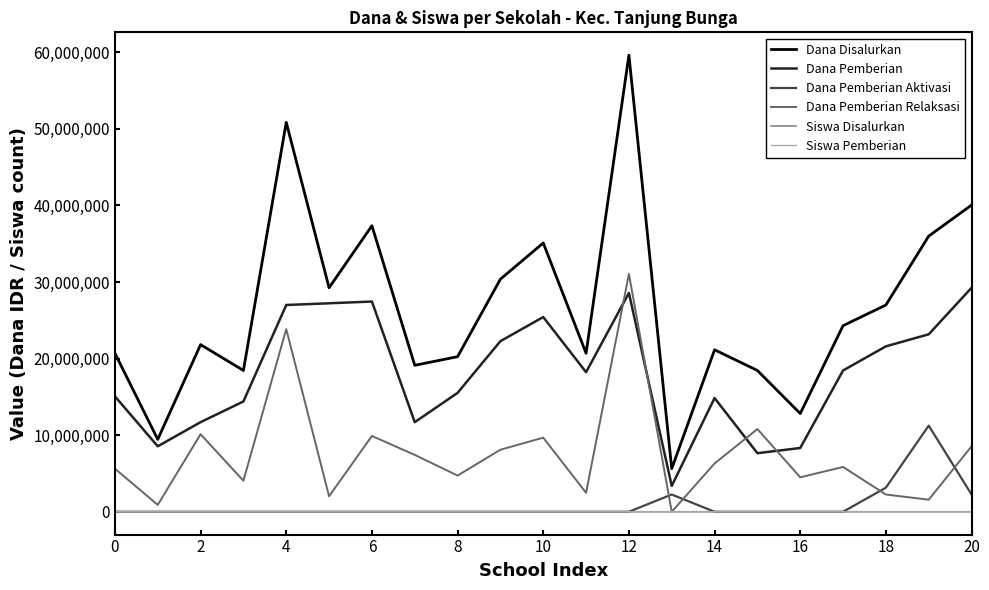

Which series has the widest spread of values?

Dana Disalurkan